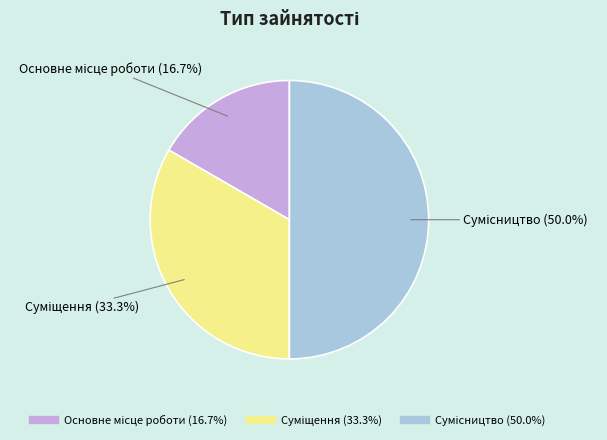

Which category has the smallest portion of the pie?

Основне місце роботи